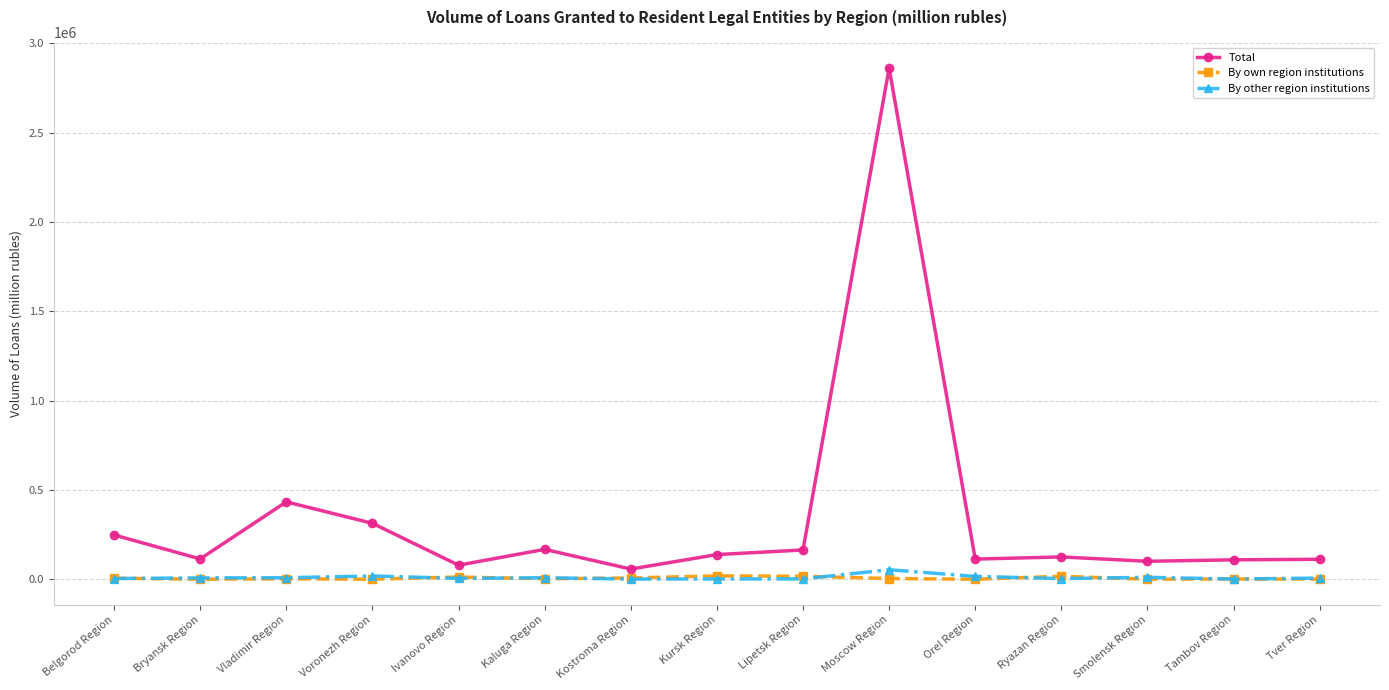

True or false: Total and By own region institutions intersect in this chart.

False